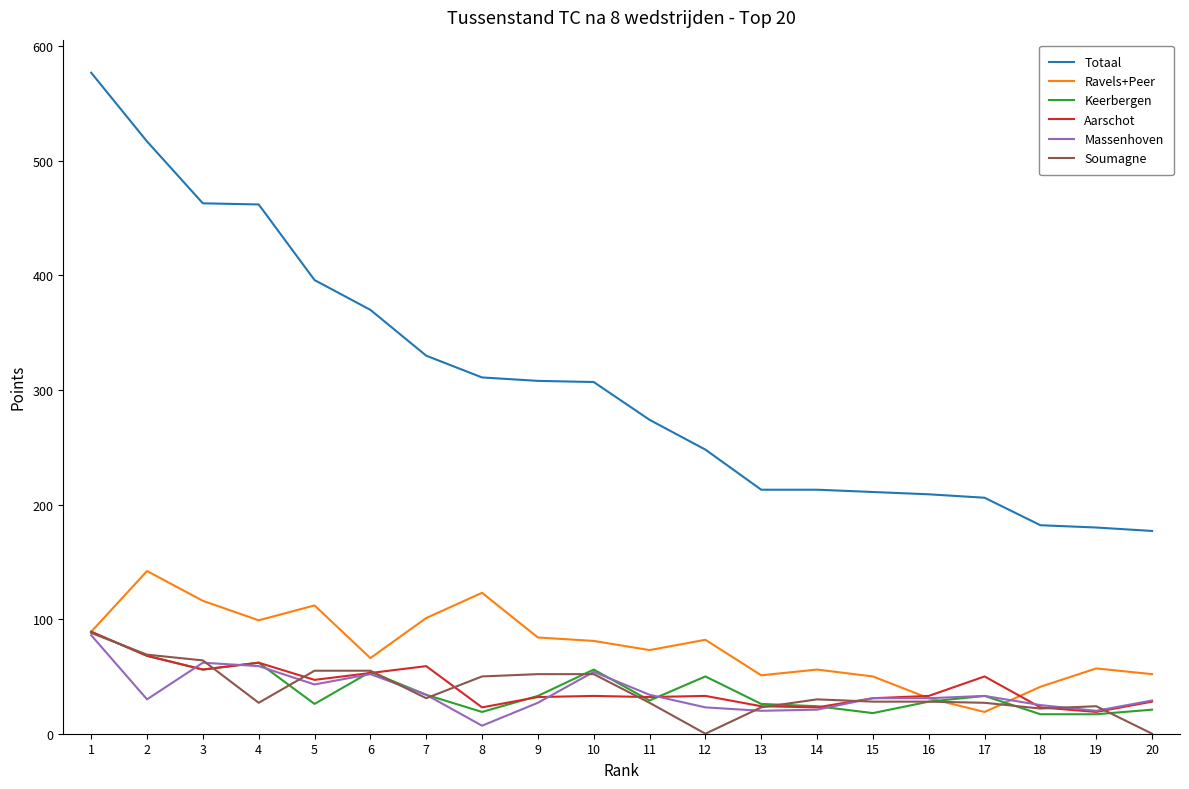

True or false: Massenhoven and Totaal intersect in this chart.

False